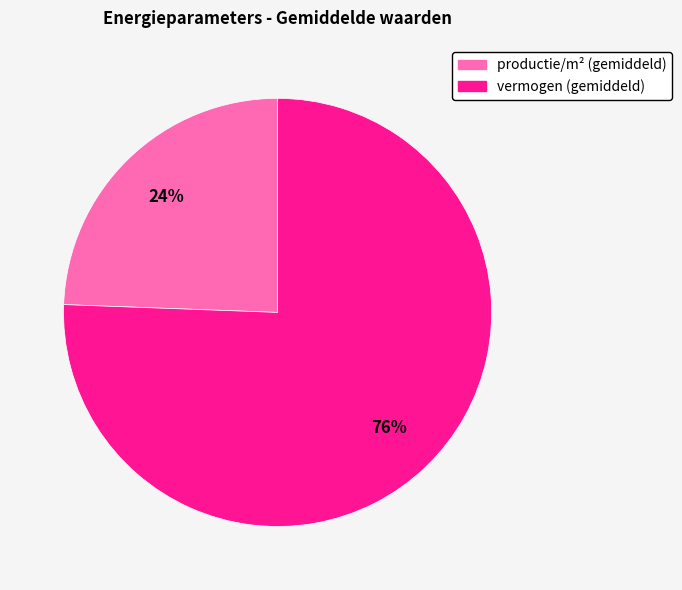

To the nearest percent, what portion does productie/m² (gemiddeld) represent?

24%